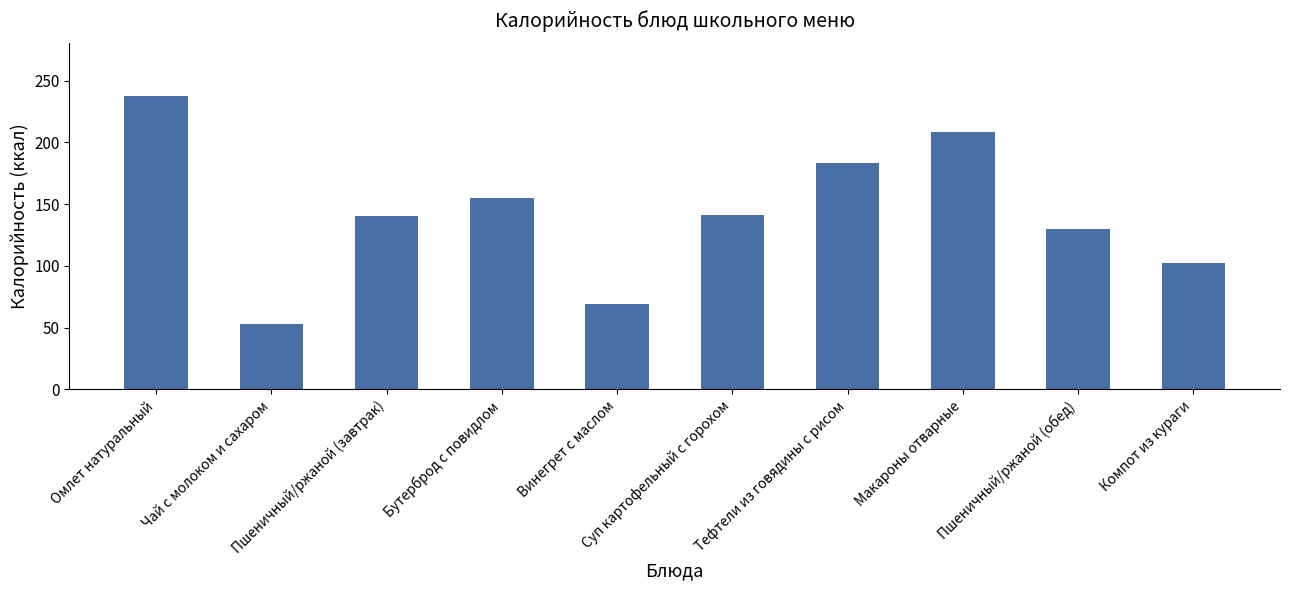

What is the value of the 2nd bar from the left?

52.9